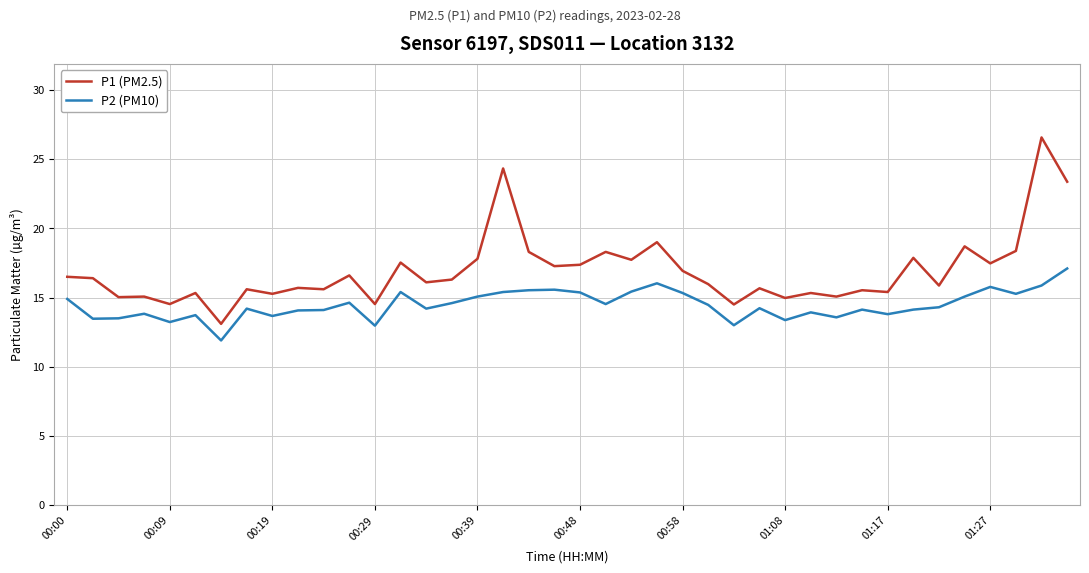

Rank the series by their average value, from highest to lowest.

P1 (PM2.5), P2 (PM10)